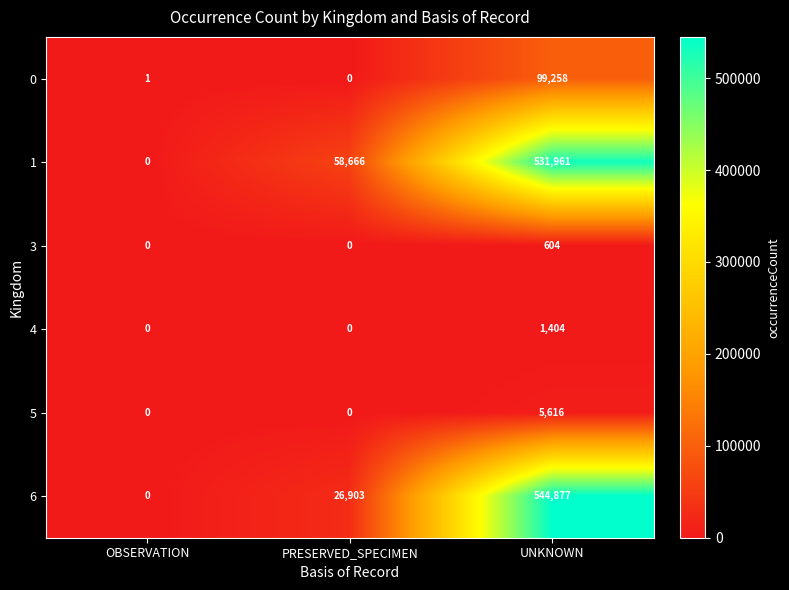

List the series in order of their peak value, highest first.

6, 1, 0, 5, 4, 3